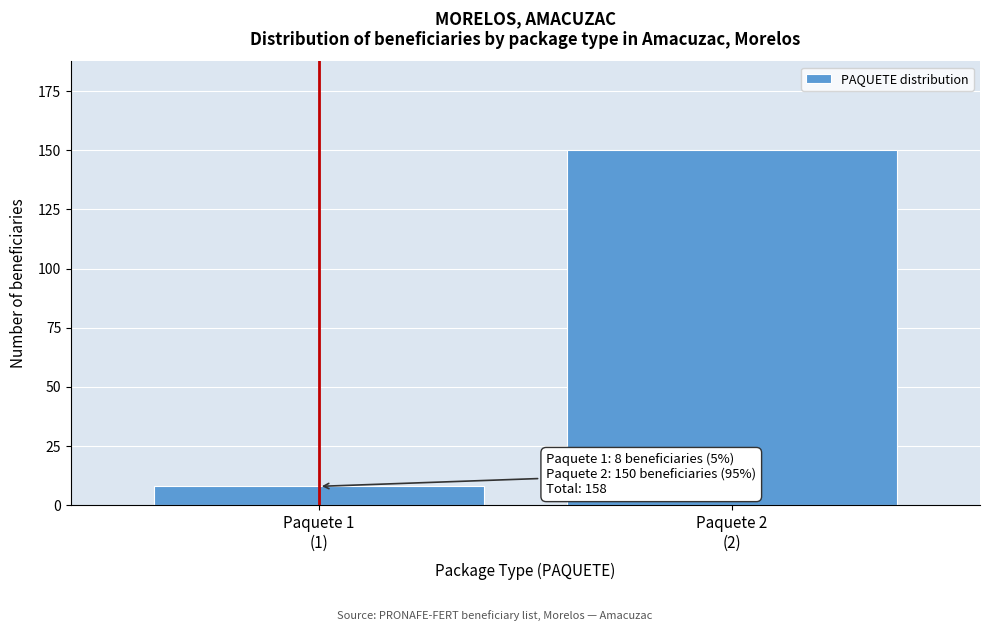

Reading right to left, transcribe all the data shown in this chart.

150	8